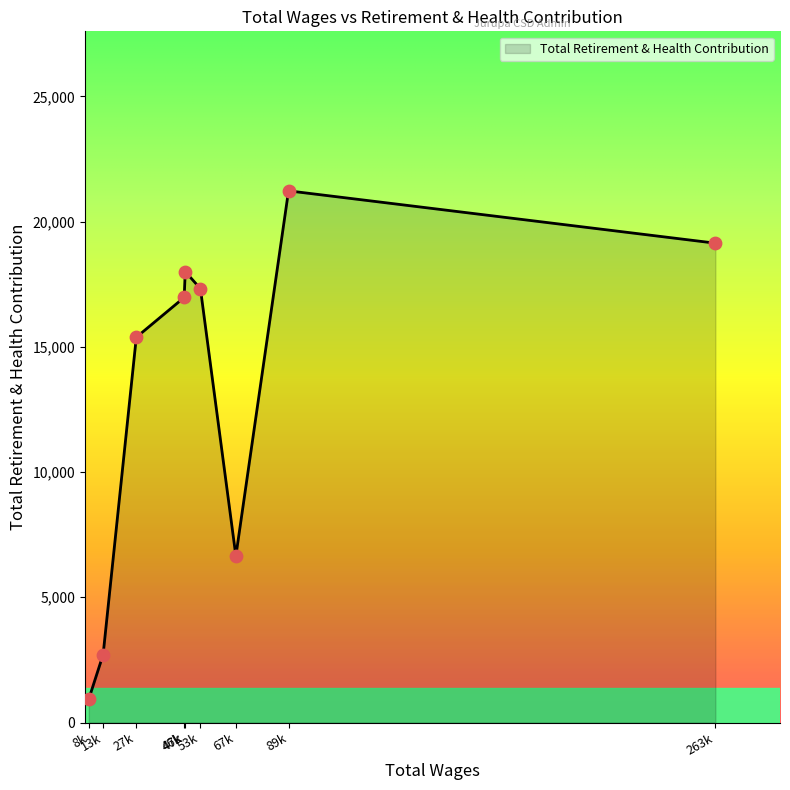

What is the smallest value displayed?

943